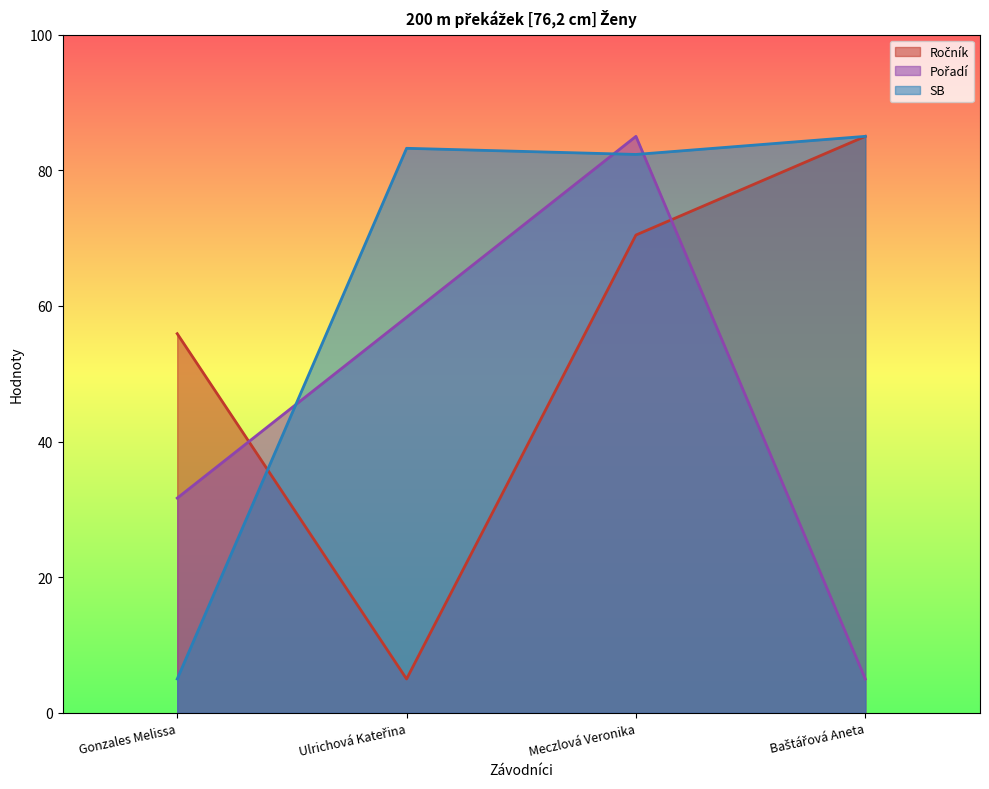

What is the spread (max minus min) of values at Gonzales Melissa?

50.9